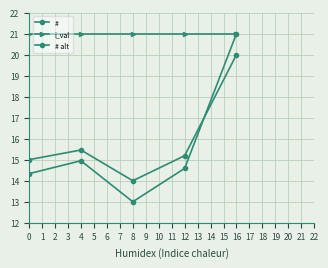

Which series has the largest total across all categories?

i_val